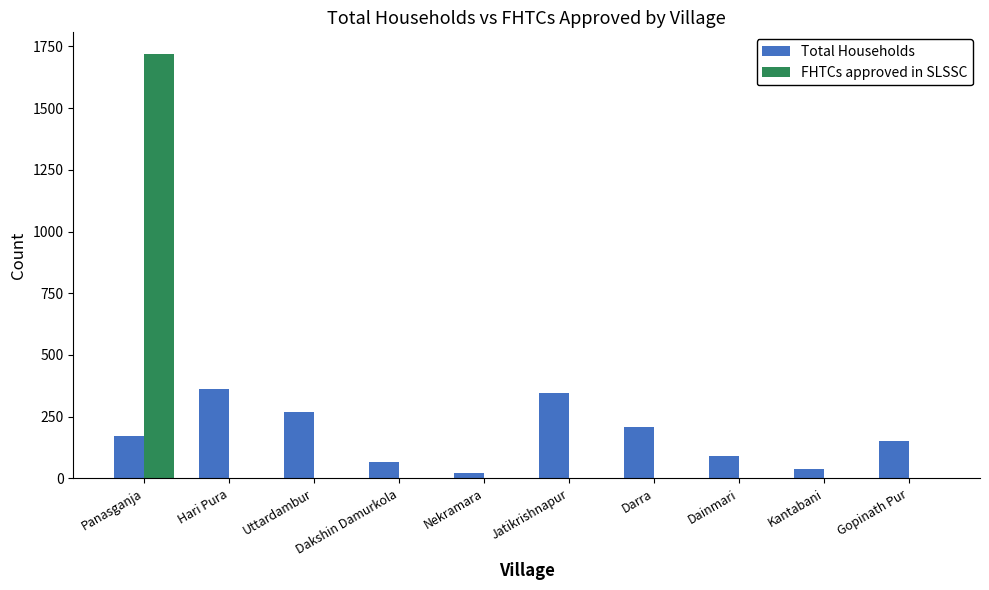

The Total Households series shows 123 at Darra. True or false?

False